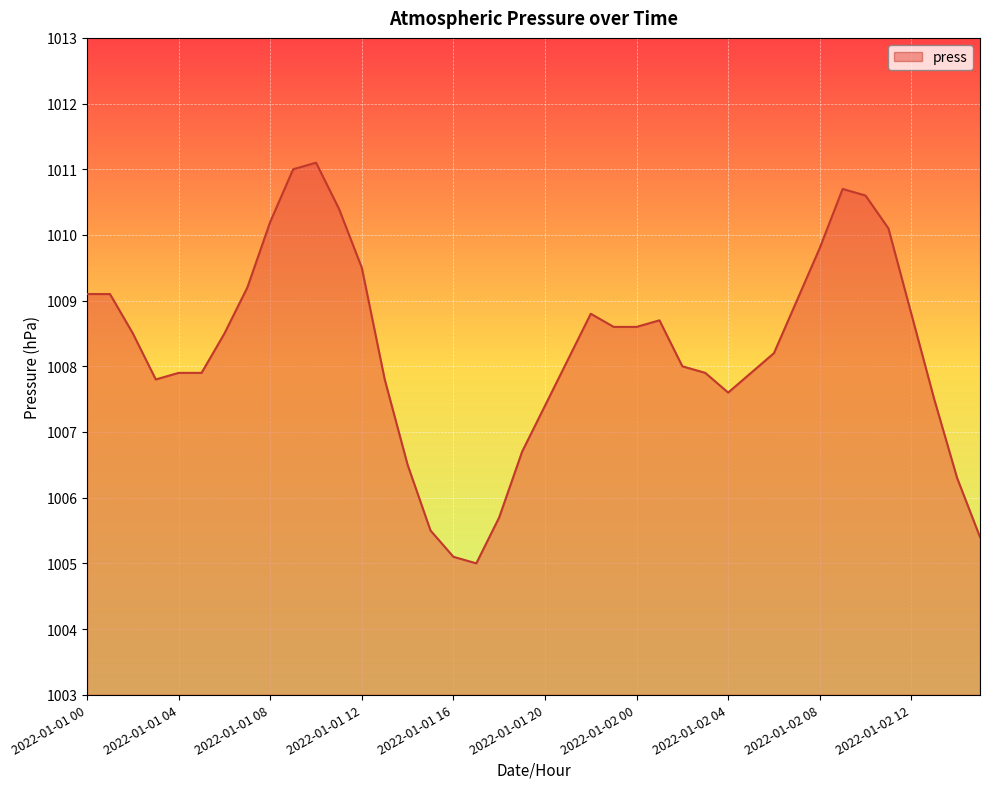

True or false: the data shows 239.5 at 2022-01-01 12.

False